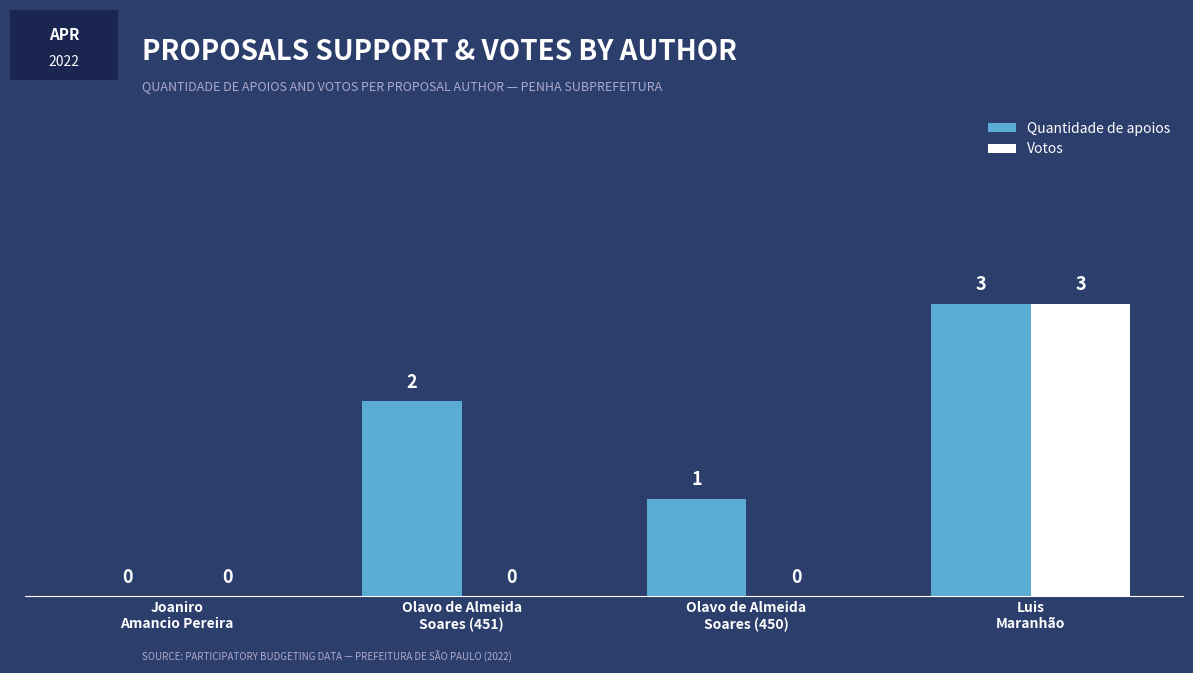

At which label does Votos reach its peak?

Luis
Maranhão